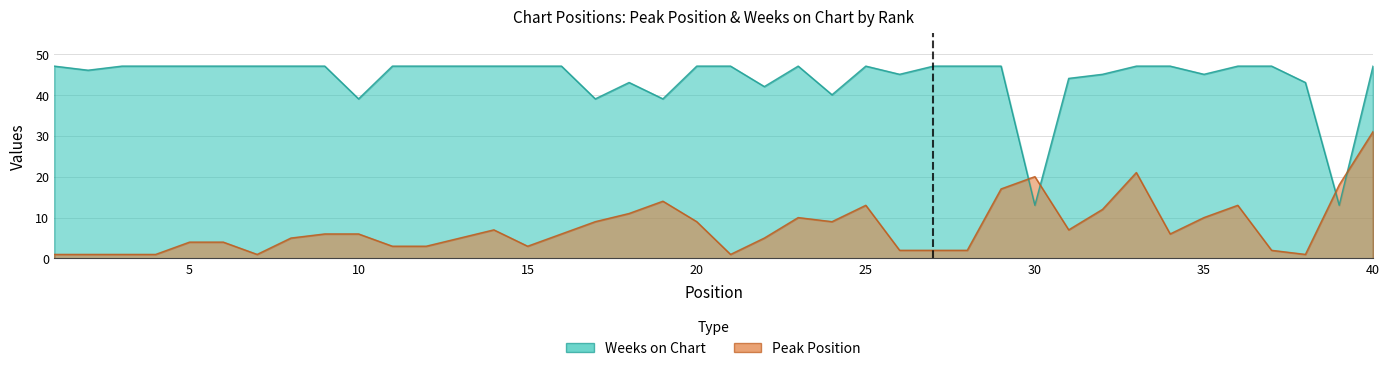

Reading left to right, transcribe all the data shown in this chart.

Peak Position: 1	1	1	1	4	4	1	5	6	6	3	3	5	7	3	6	9	11	14	9	1	5	10	9	13	2	2	2	17	20	7	12	21	6	10	13	2	1	18	31
Weeks on Chart: 47	46	47	47	47	47	47	47	47	39	47	47	47	47	47	47	39	43	39	47	47	42	47	40	47	45	47	47	47	13	44	45	47	47	45	47	47	43	13	47